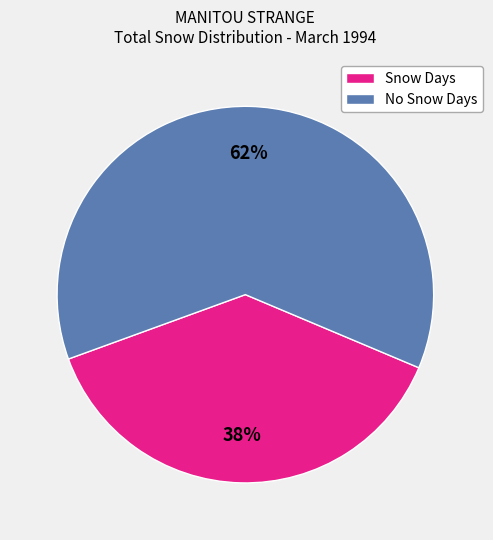

True or false: Snow Days accounts for 38% of the total.

True